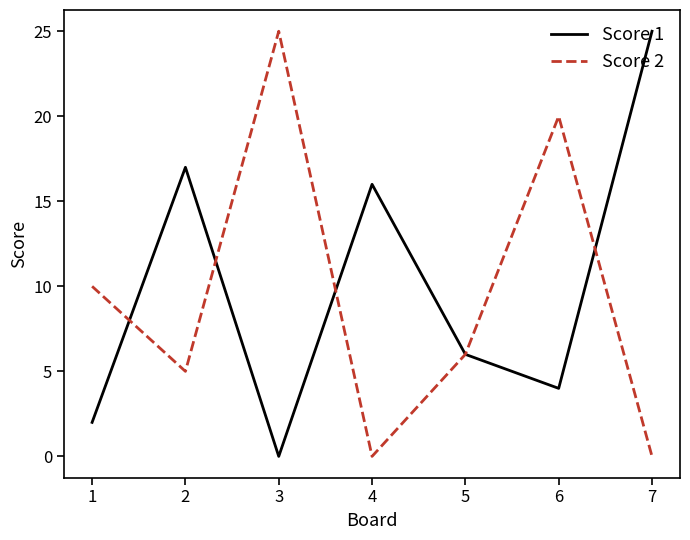

Where is Score 2 nearest to the value 12?

1